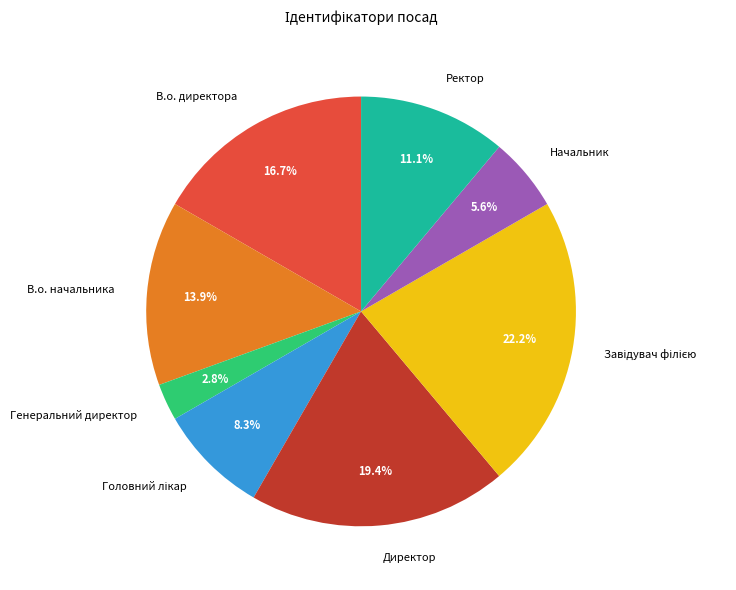

Does Генеральний директор account for over 50% of the chart?

No